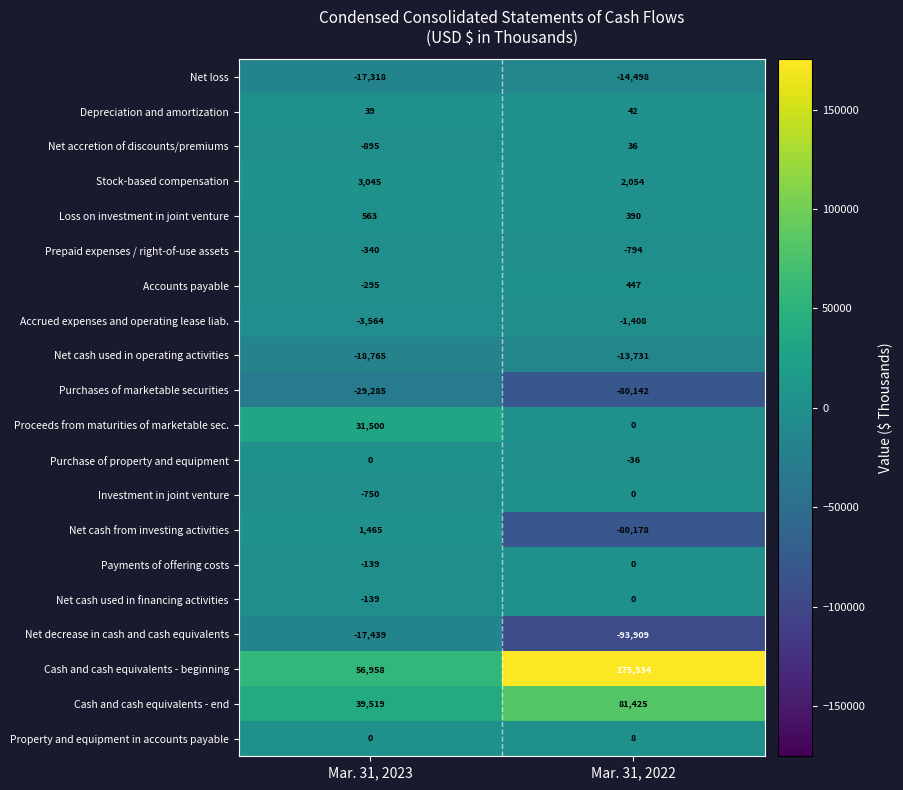

At which label is Depreciation and amortization closest to 40?

Mar. 31, 2023